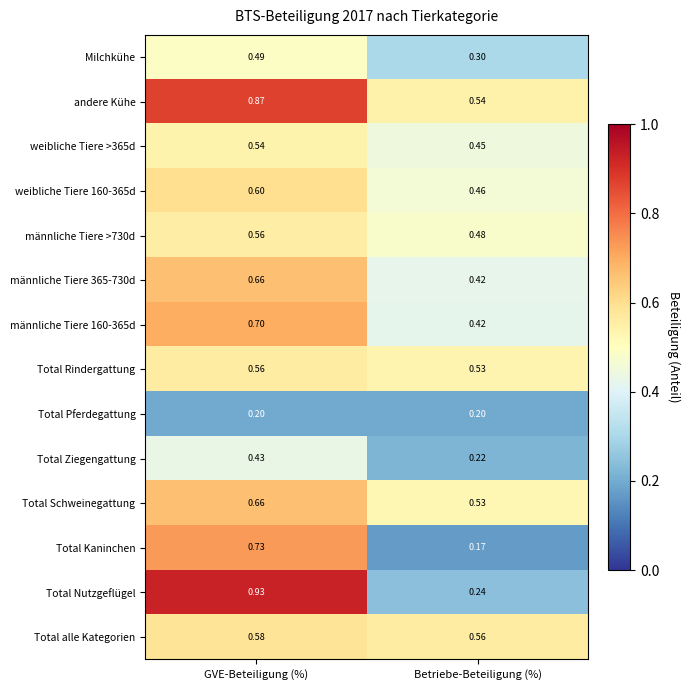

Between GVE-Beteiligung (%) and Betriebe-Beteiligung (%), which series saw the biggest shift?

Total Nutzgeflügel